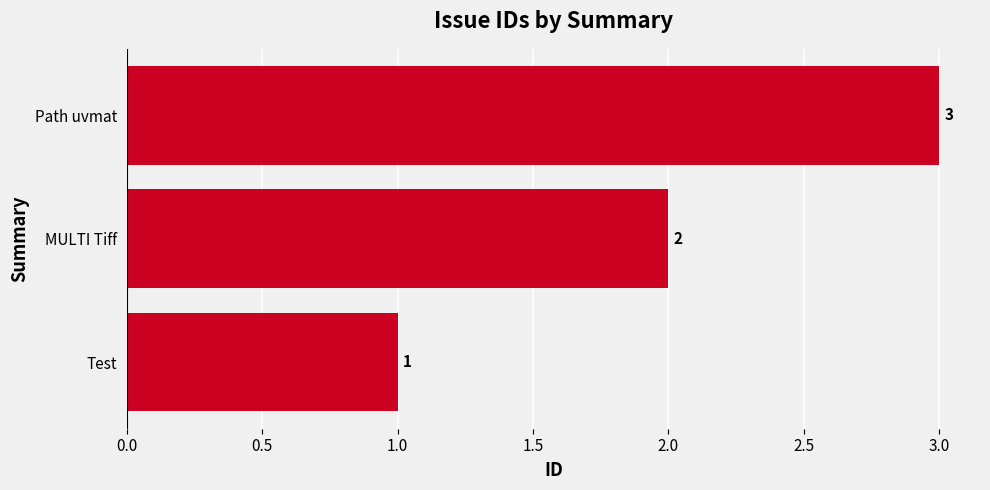

List the labels in order of value, largest first.

Path uvmat, MULTI Tiff, Test